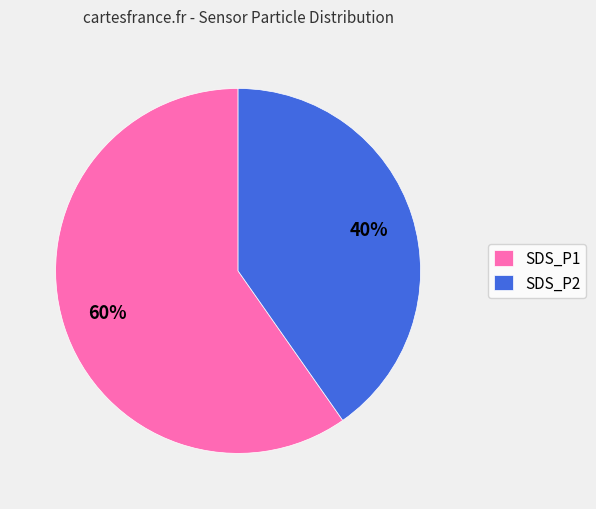

What is the smallest slice in the pie chart?

SDS_P2